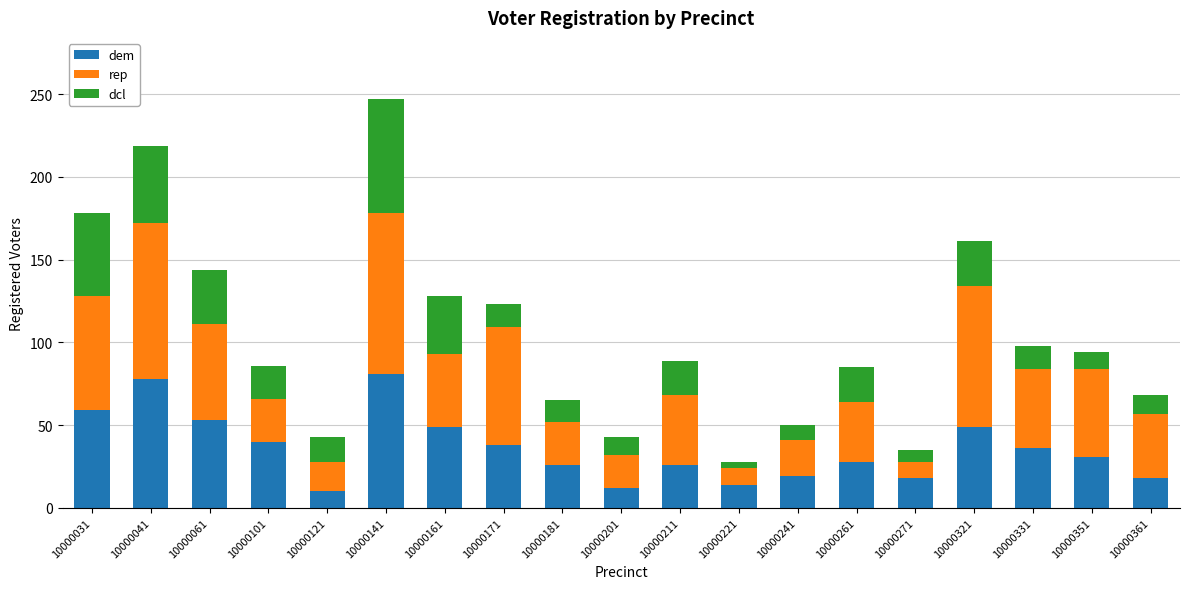

The value of dem at 10000331 is 49. True or false?

False